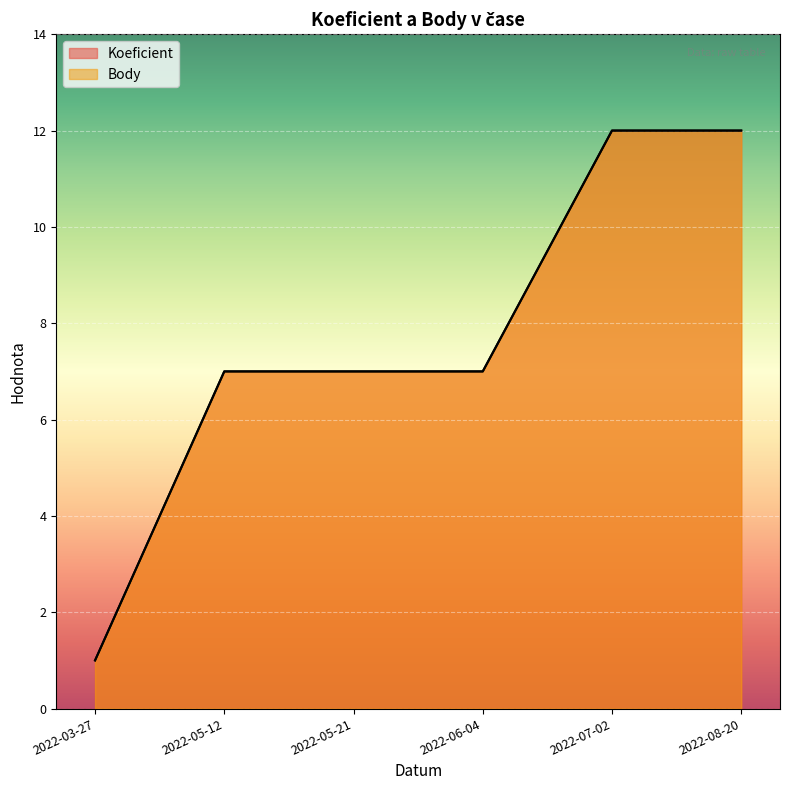

What is the label of the 4th point from the right?

2022-05-21